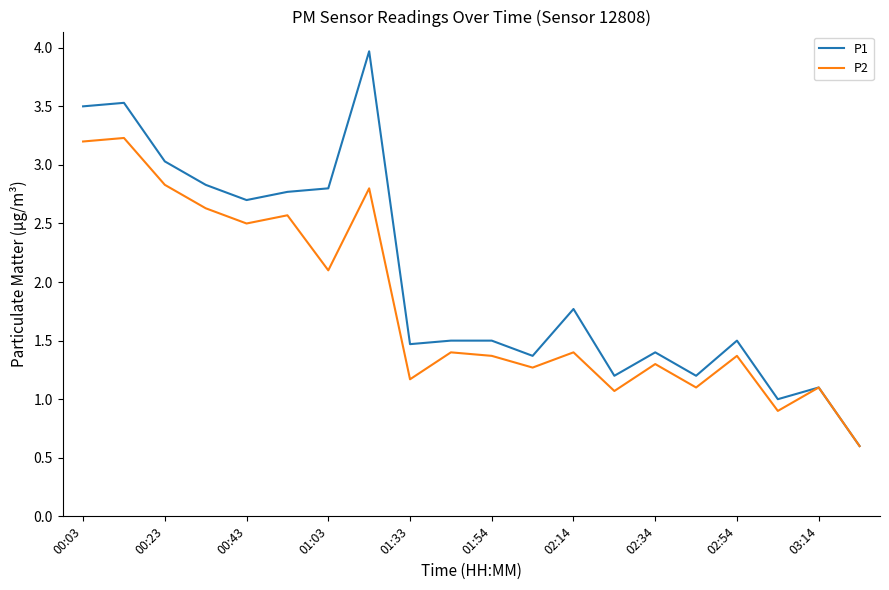

What are all the series names shown in the legend?

P1, P2